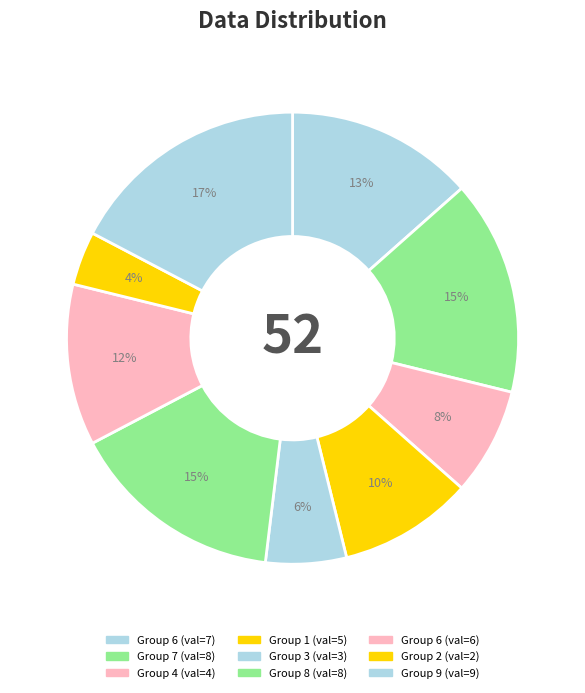

How many slices are in this pie chart?

9